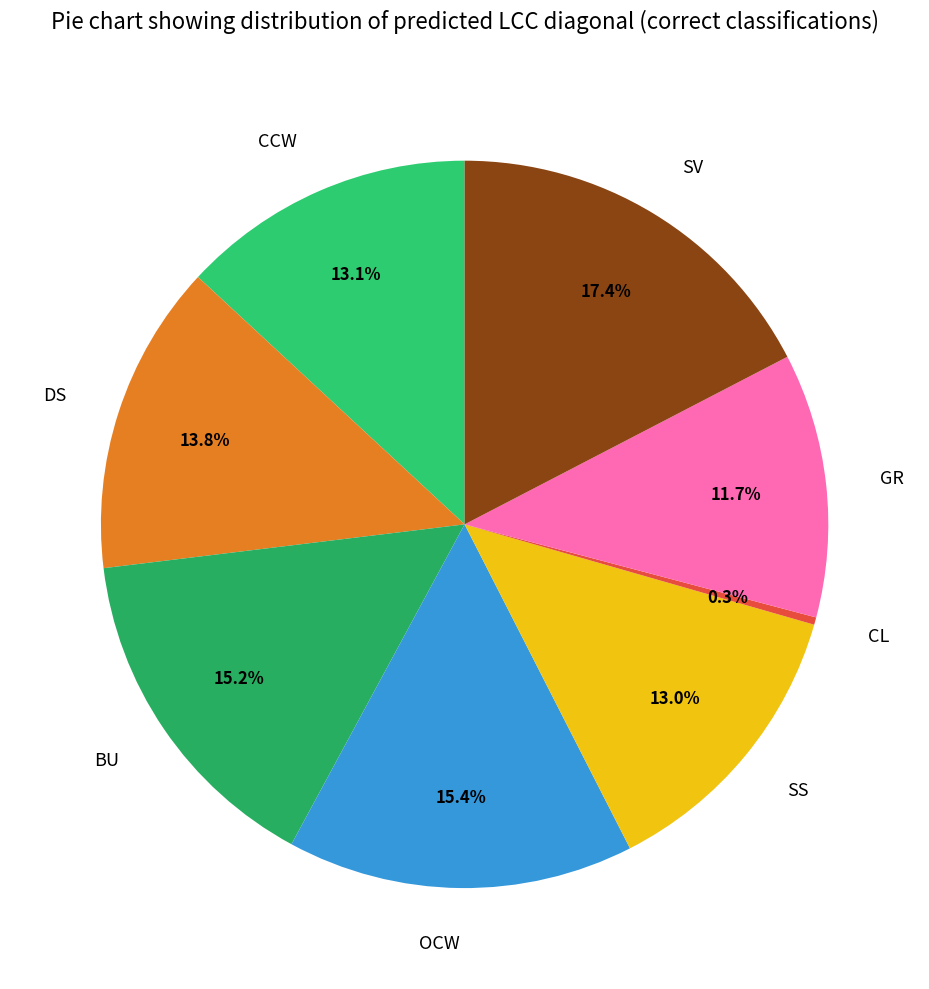

Which category has the smallest portion of the pie?

CL